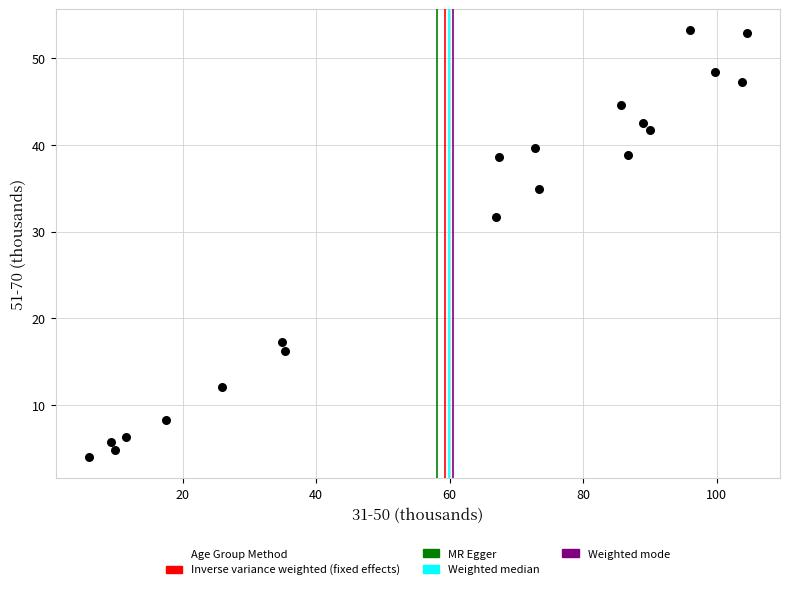

What Y value in the scatter plot is closest to 28?

31.7